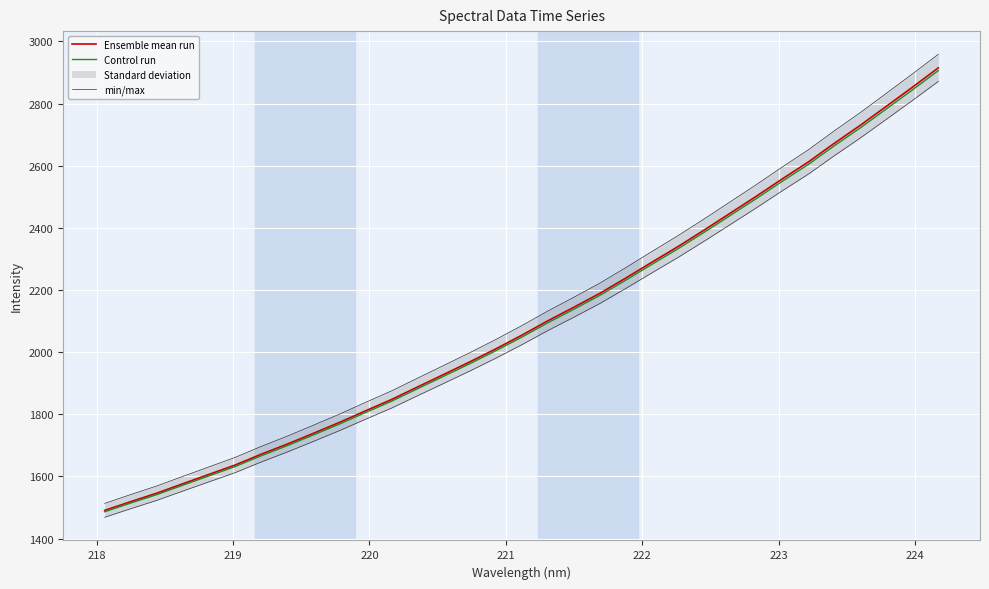

What is the value of the min/max point at the 5th from the left?

1630.8